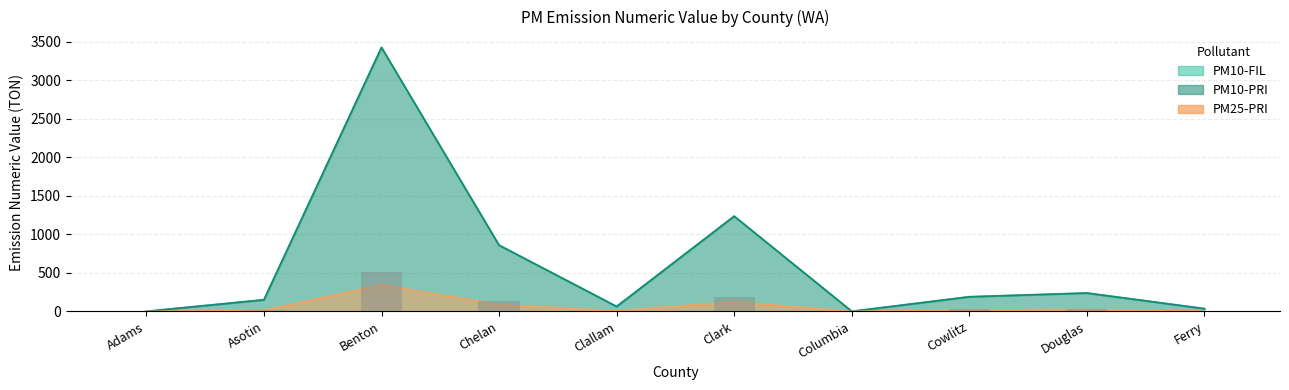

Reading left to right, list all the values displayed in this chart.

PM10-FIL: Adams=0.0	Asotin=150.1	Benton=3427.2	Chelan=859.1	Clallam=62.7	Clark=1235.8	Columbia=0.0	Cowlitz=189.2	Douglas=237.8	Ferry=35.0
PM10-PRI: Adams=0.0	Asotin=150.1	Benton=3427.2	Chelan=859.1	Clallam=62.7	Clark=1235.8	Columbia=0.0	Cowlitz=189.2	Douglas=237.8	Ferry=35.0
PM25-PRI: Adams=0.0	Asotin=15.0	Benton=342.7	Chelan=85.9	Clallam=6.3	Clark=123.6	Columbia=0.0	Cowlitz=18.9	Douglas=23.8	Ferry=3.5